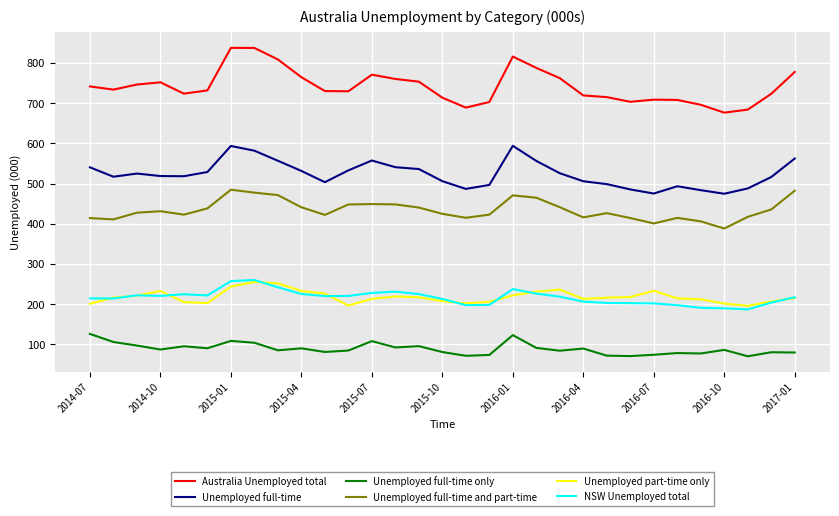

Which series has the largest range (max minus min)?

Australia Unemployed total